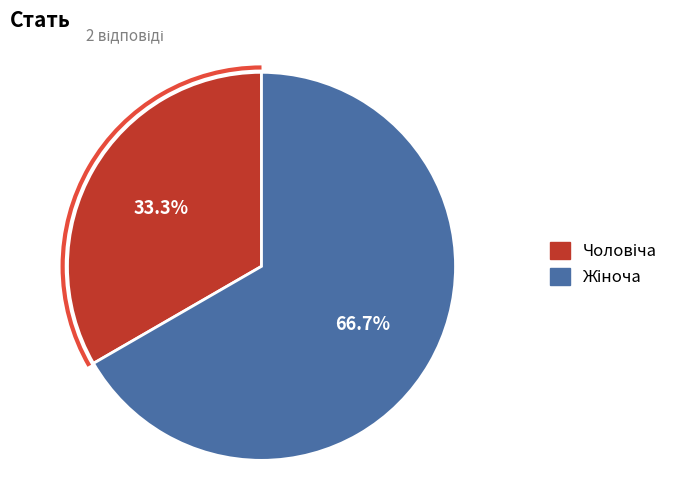

Is there any slice that represents more than half of the pie?

Yes